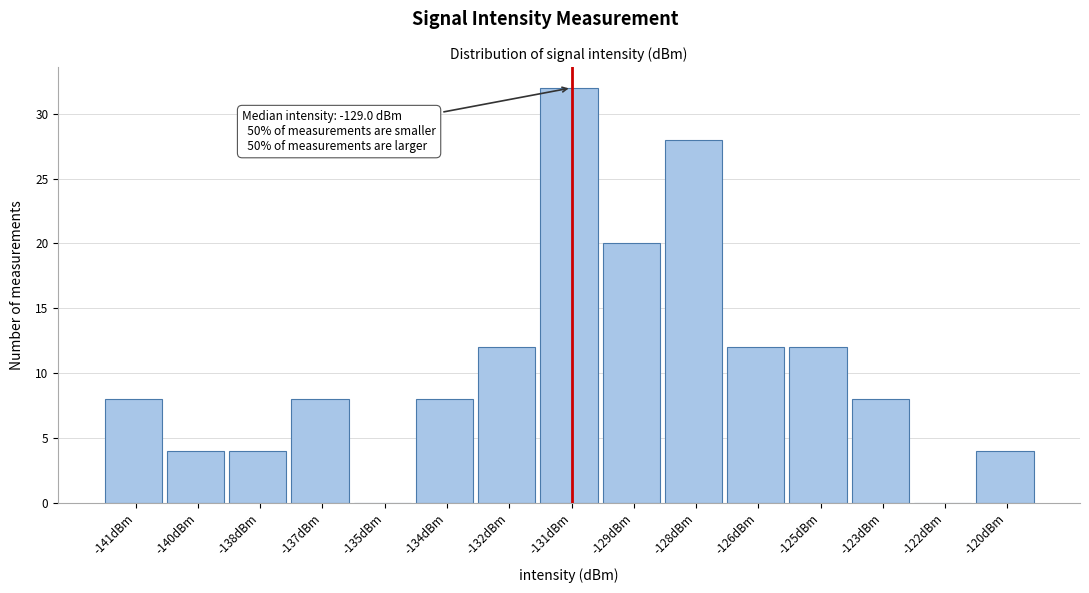

Reading left to right, transcribe all the data shown in this chart.

-141dBm=8	-140dBm=4	-138dBm=4	-137dBm=8	-135dBm=0	-134dBm=8	-132dBm=12	-131dBm=32	-129dBm=20	-128dBm=28	-126dBm=12	-125dBm=12	-123dBm=8	-122dBm=0	-120dBm=4